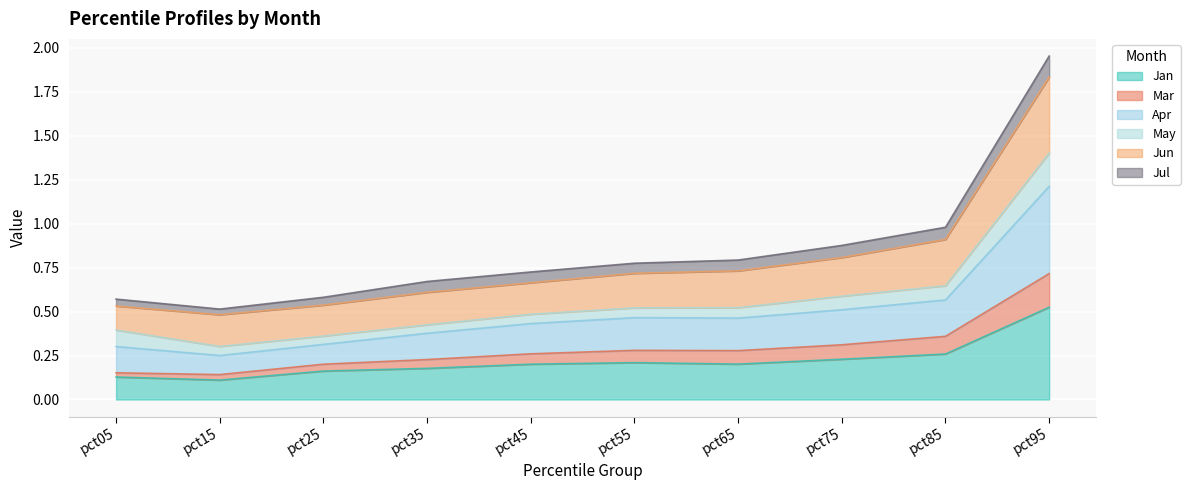

Does the chart display data point markers on the line(s)?

No